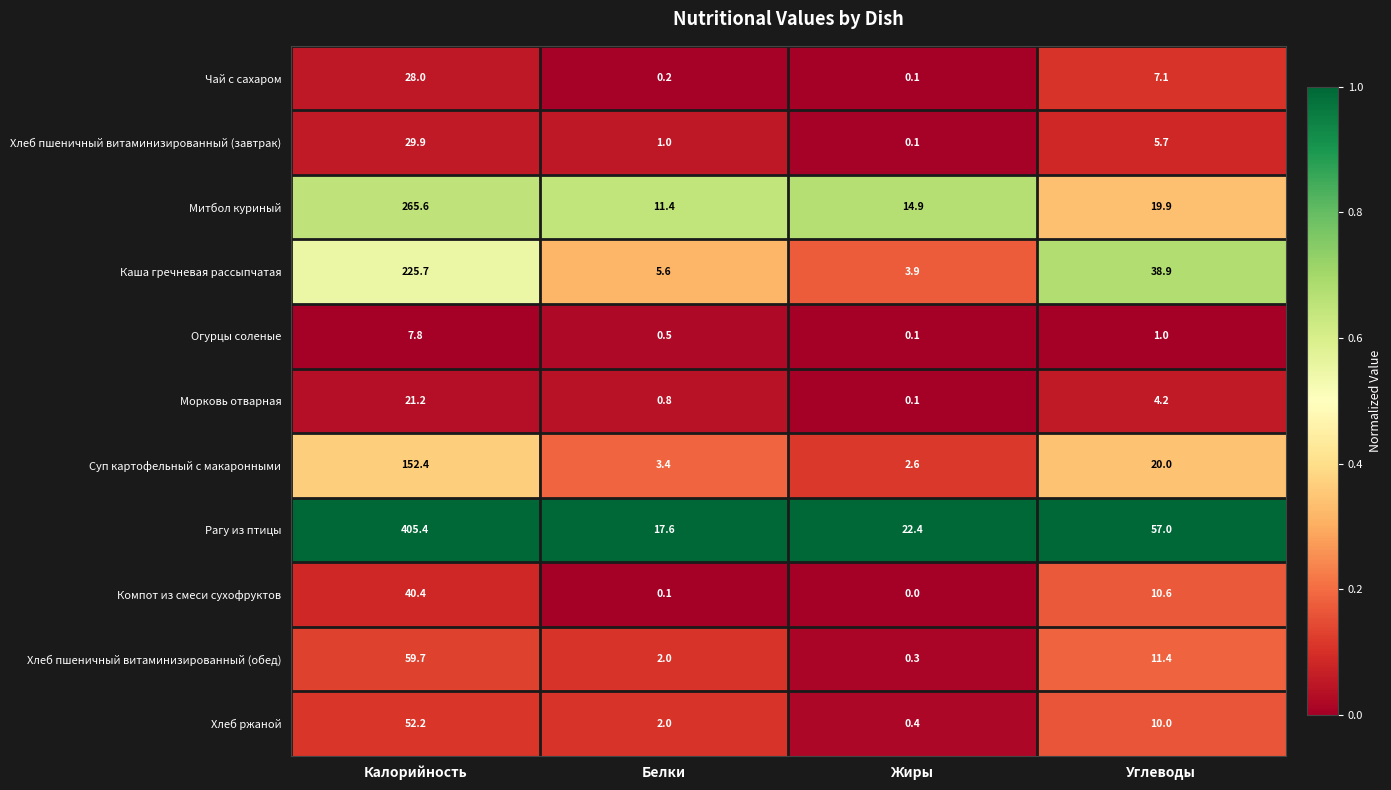

How many distinct data groups are displayed?

11